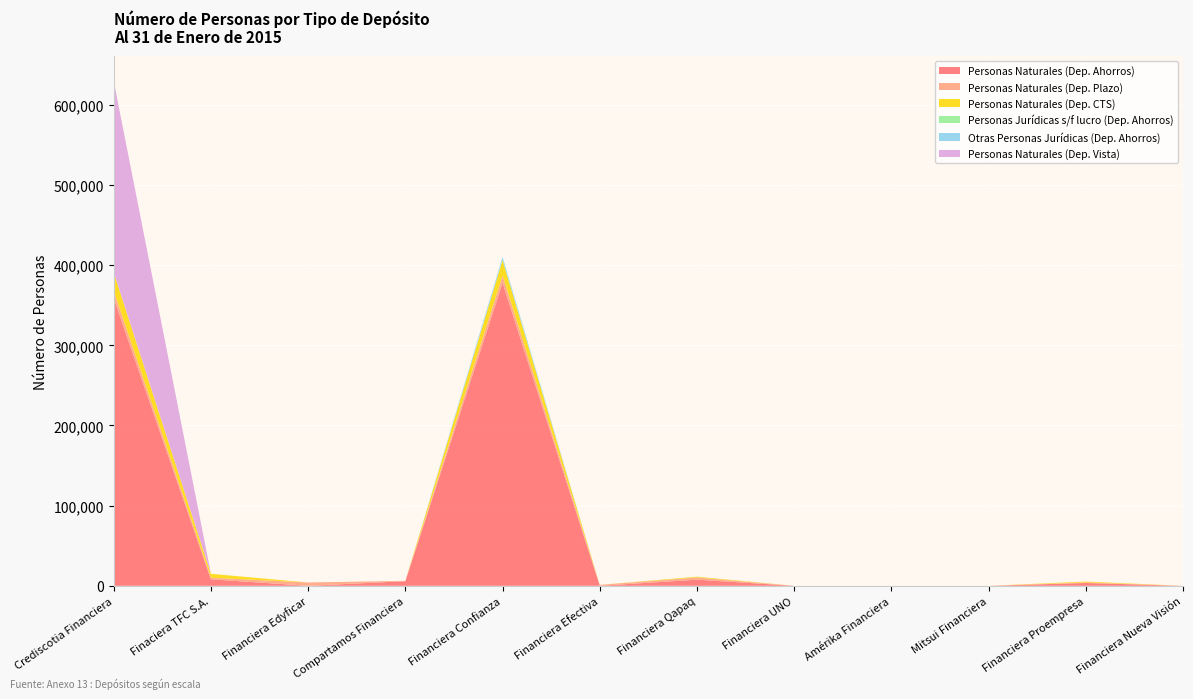

Reading left to right, extract all data points from this chart.

Personas Naturales (Dep. Ahorros): Crediscotia Financiera=358516	Finaciera TFC S.A.=8101	Financiera Edyficar=0	Compartamos Financiera=5731	Financiera Confianza=377826	Financiera Efectiva=0	Financiera Qapaq=7606	Financiera UNO=0	Amérika Financiera=0	Mitsui Financiera=0	Financiera Proempresa=3512	Financiera Nueva Visión=0
Personas Naturales (Dep. Plazo): Crediscotia Financiera=9287	Finaciera TFC S.A.=1933	Financiera Edyficar=4142	Compartamos Financiera=472	Financiera Confianza=9239	Financiera Efectiva=1163	Financiera Qapaq=2770	Financiera UNO=0	Amérika Financiera=0	Mitsui Financiera=0	Financiera Proempresa=710	Financiera Nueva Visión=3
Personas Naturales (Dep. CTS): Crediscotia Financiera=23166	Finaciera TFC S.A.=4876	Financiera Edyficar=0	Compartamos Financiera=0	Financiera Confianza=19028	Financiera Efectiva=0	Financiera Qapaq=929	Financiera UNO=0	Amérika Financiera=0	Mitsui Financiera=0	Financiera Proempresa=1031	Financiera Nueva Visión=0
Personas Jurídicas s/f lucro (Dep. Ahorros): Crediscotia Financiera=1	Finaciera TFC S.A.=4	Financiera Edyficar=0	Compartamos Financiera=1	Financiera Confianza=903	Financiera Efectiva=0	Financiera Qapaq=55	Financiera UNO=0	Amérika Financiera=0	Mitsui Financiera=0	Financiera Proempresa=8	Financiera Nueva Visión=0
Otras Personas Jurídicas (Dep. Ahorros): Crediscotia Financiera=122	Finaciera TFC S.A.=29	Financiera Edyficar=0	Compartamos Financiera=0	Financiera Confianza=3200	Financiera Efectiva=0	Financiera Qapaq=53	Financiera UNO=0	Amérika Financiera=0	Mitsui Financiera=0	Financiera Proempresa=12	Financiera Nueva Visión=0
Personas Naturales (Dep. Vista): Crediscotia Financiera=238098	Finaciera TFC S.A.=0	Financiera Edyficar=0	Compartamos Financiera=0	Financiera Confianza=0	Financiera Efectiva=0	Financiera Qapaq=0	Financiera UNO=0	Amérika Financiera=0	Mitsui Financiera=0	Financiera Proempresa=0	Financiera Nueva Visión=0